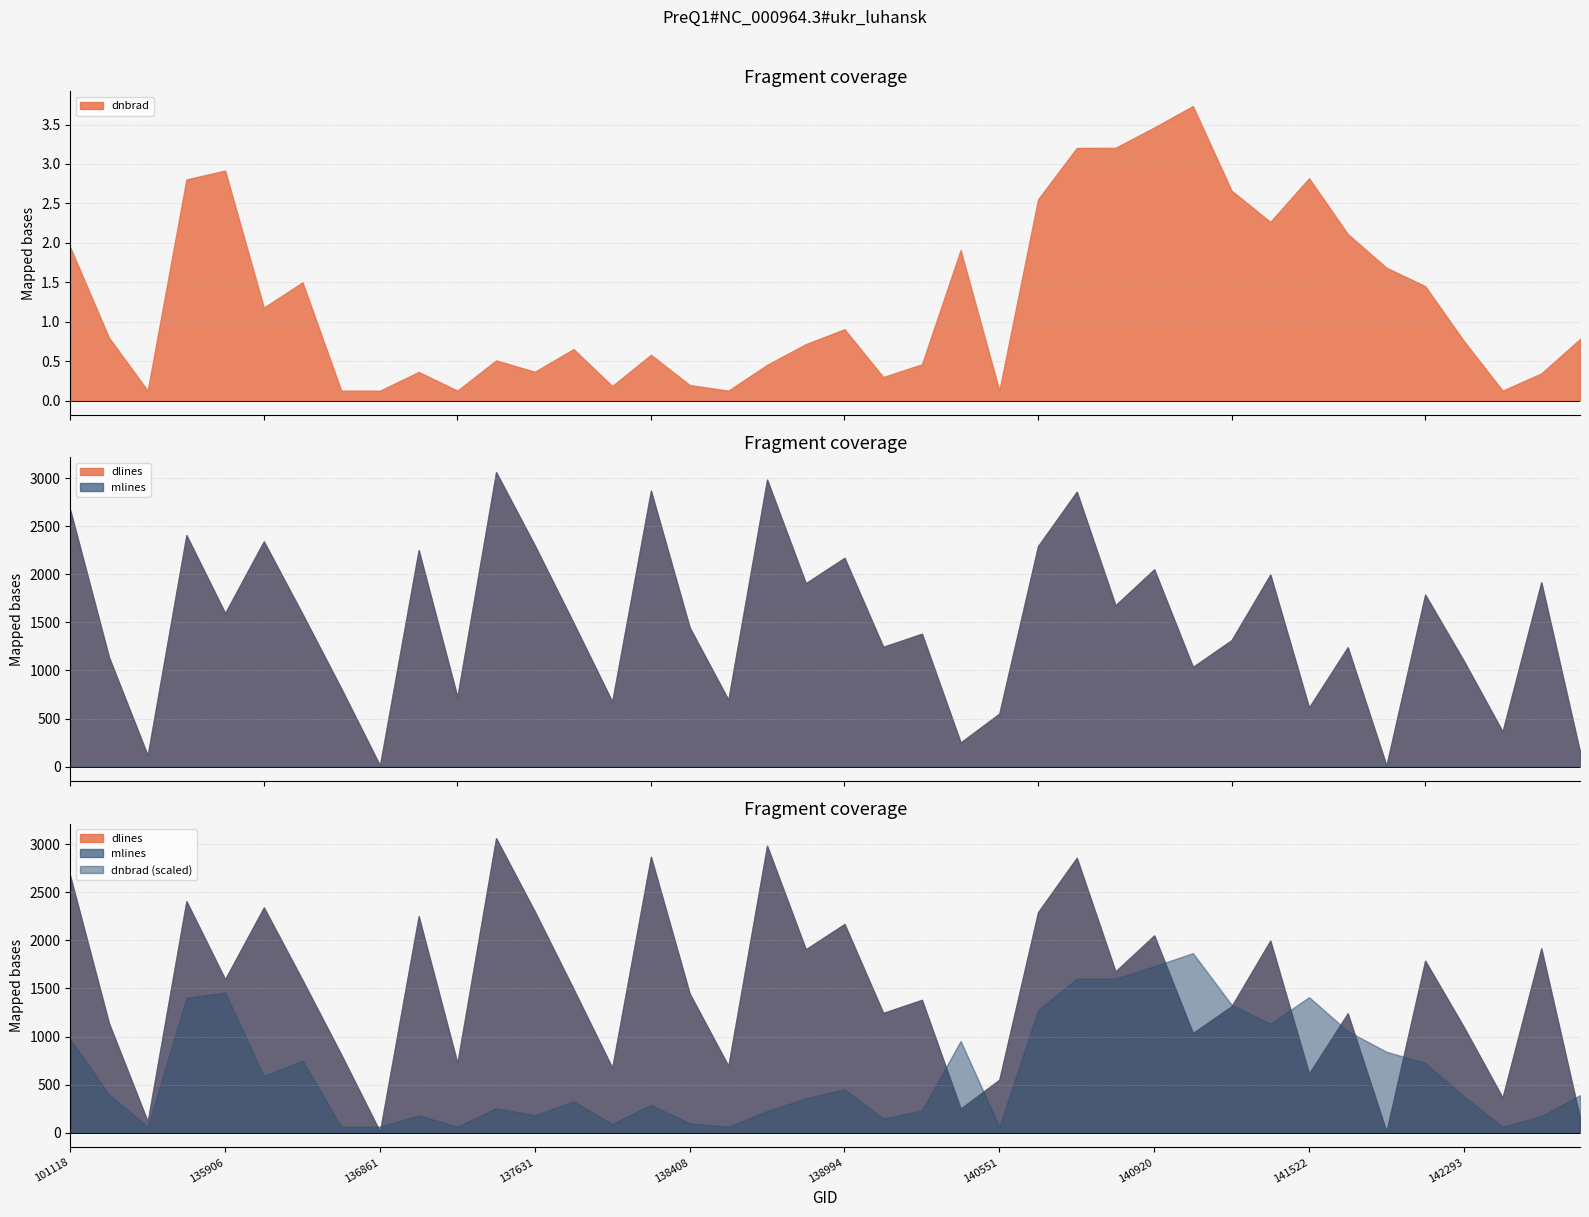

What is the difference between the highest and lowest values at 142483?

363.9